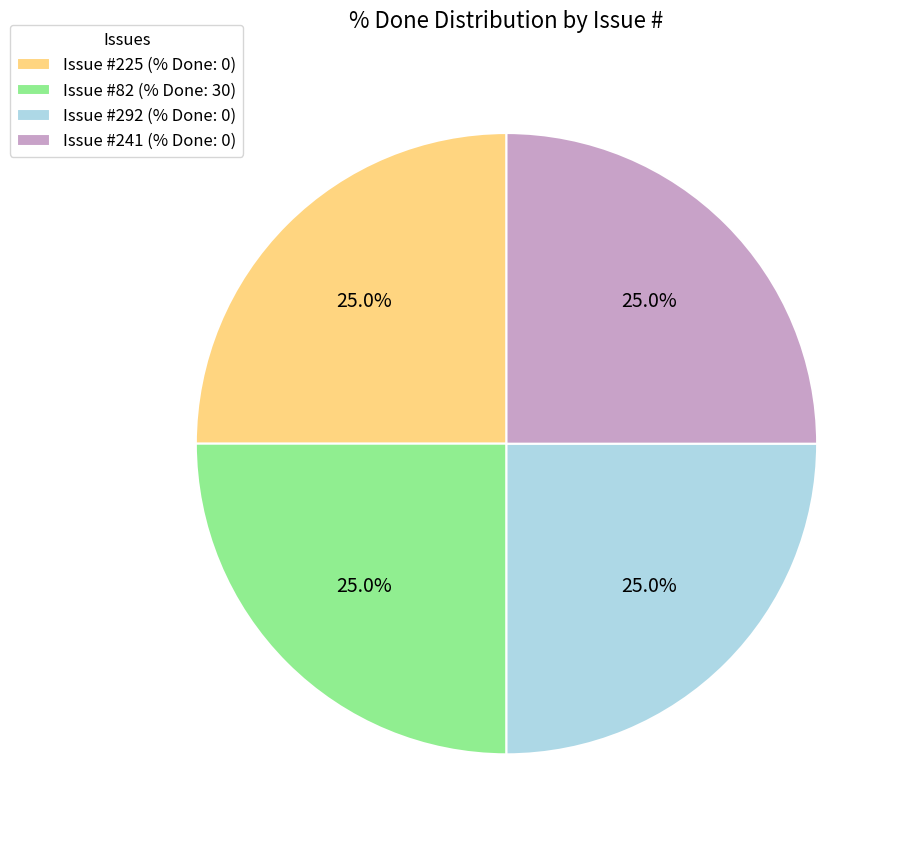

Does Issue #241 (% Done: 0) represent more than half of the total?

No